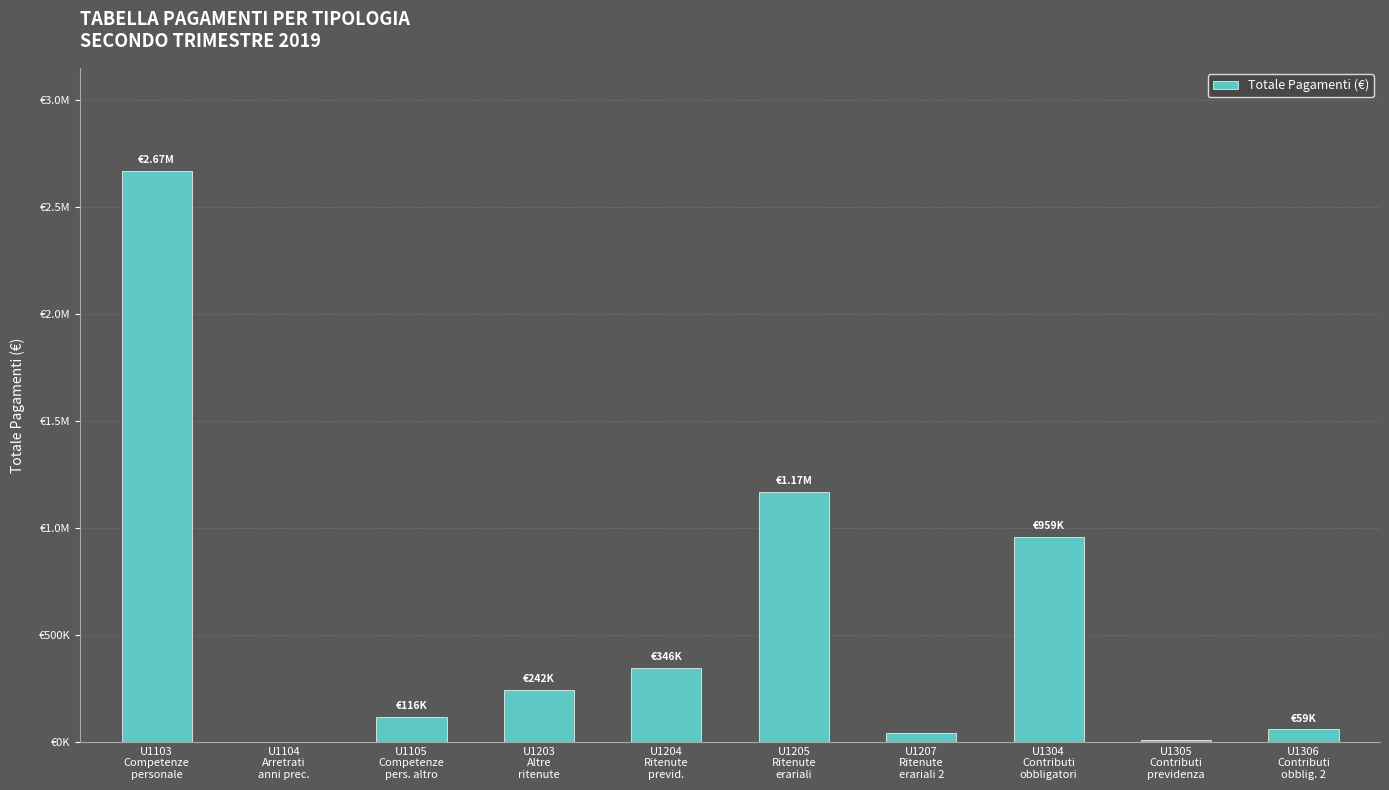

How many data points are above 242395?

5